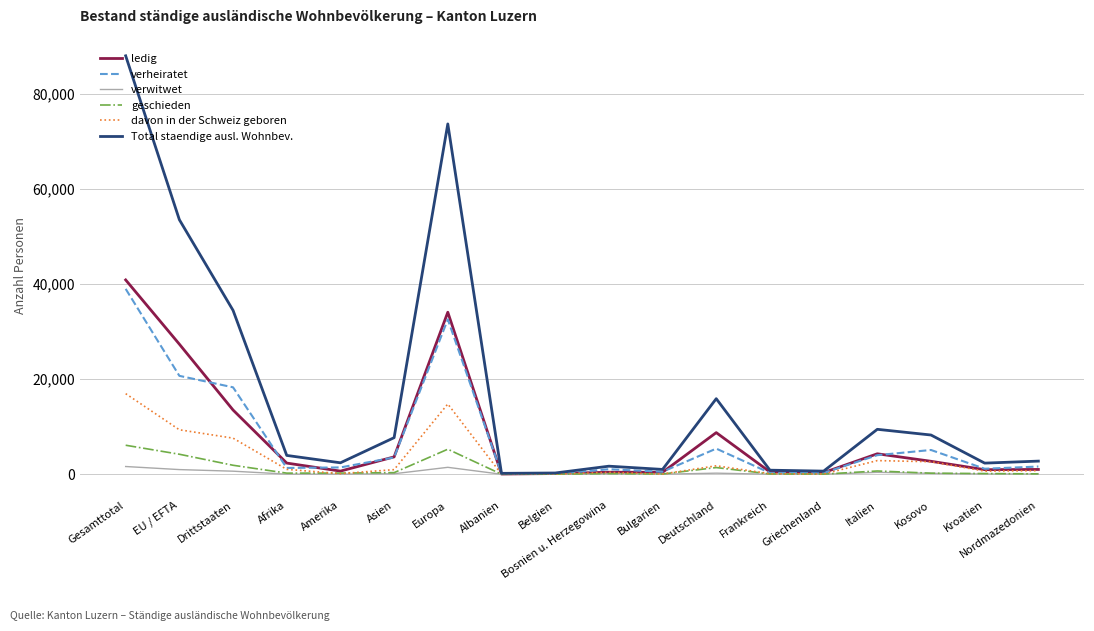

Which series has the largest total across all categories?

Total staendige ausl. Wohnbev.